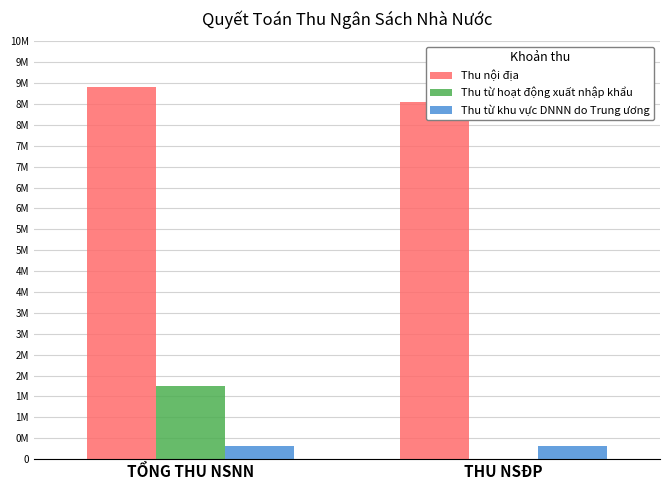

Reading left to right, transcribe all the data shown in this chart.

Thu nội địa: 8916558.9	8541675.3
Thu từ hoạt động xuất nhập khẩu: 1759432.9	400.0
Thu từ khu vực DNNN do Trung ương: 325214.2	325214.2